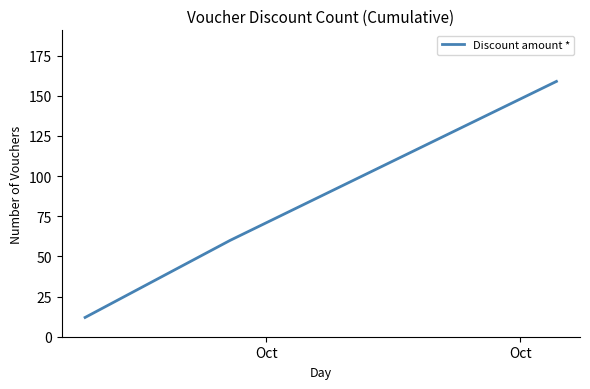

What is the maximum value shown in the chart?

159